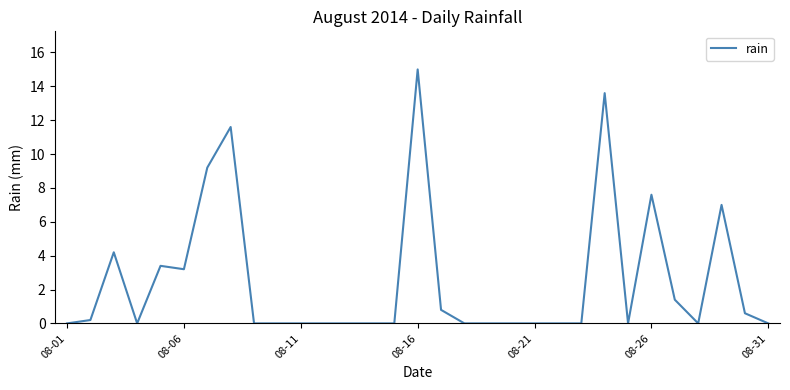

Reading left to right, extract all data points from this chart.

0.0	0.2	4.2	0.0	3.4	3.2	9.2	11.6	0.0	0.0	0.0	0.0	0.0	0.0	0.0	15.0	0.8	0.0	0.0	0.0	0.0	0.0	0.0	13.6	0.0	7.6	1.4	0.0	7.0	0.6	0.0